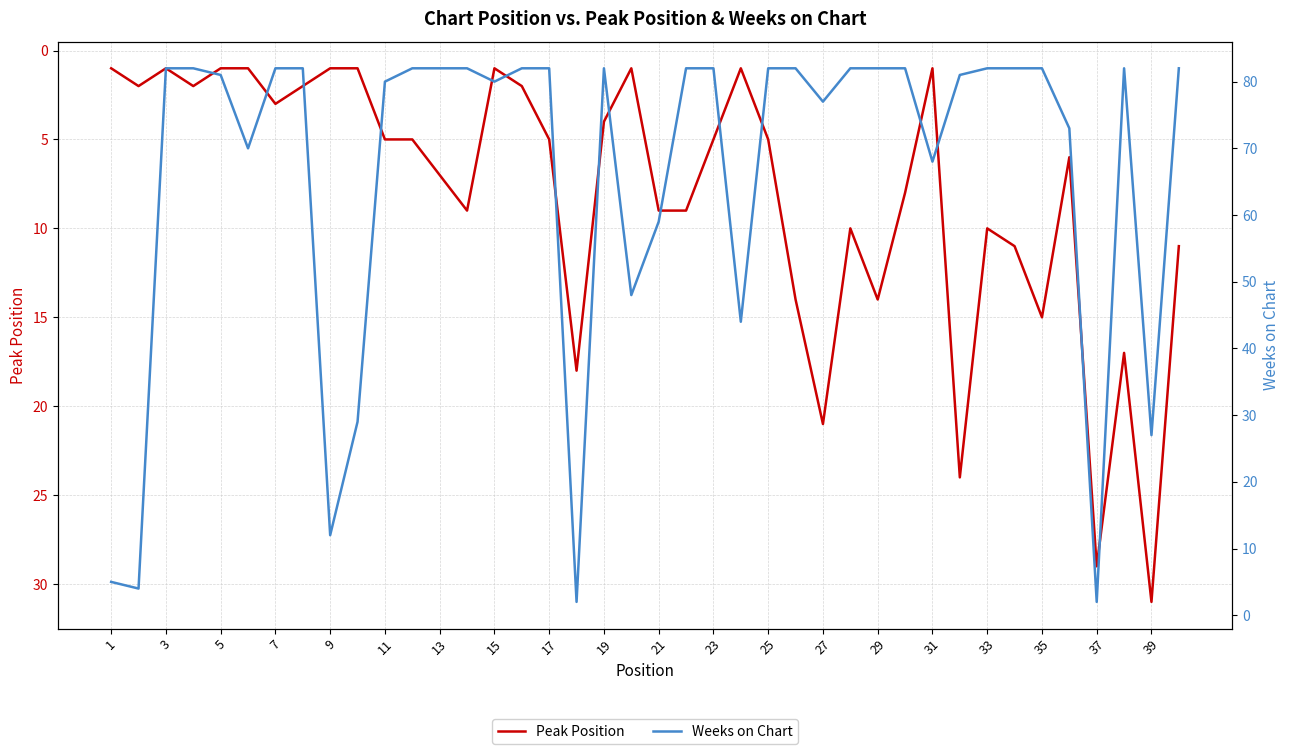

What is the sum of all Peak Position values?

323